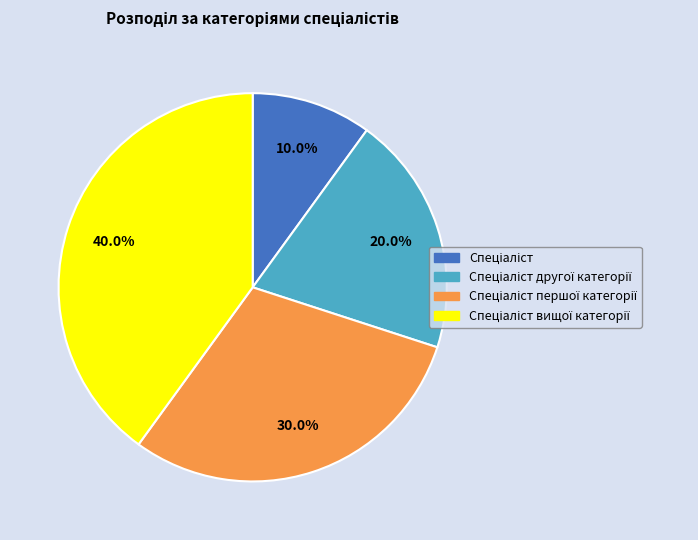

Does any single category account for the majority?

No